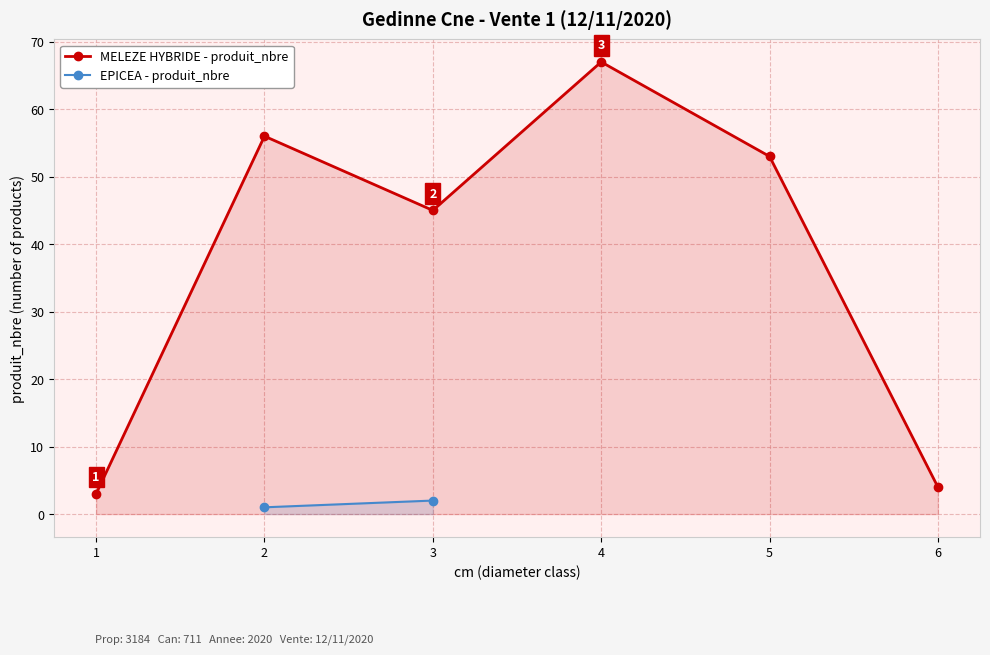

What is the value of the MELEZE HYBRIDE - produit_nbre point at the 5th from the left?

53